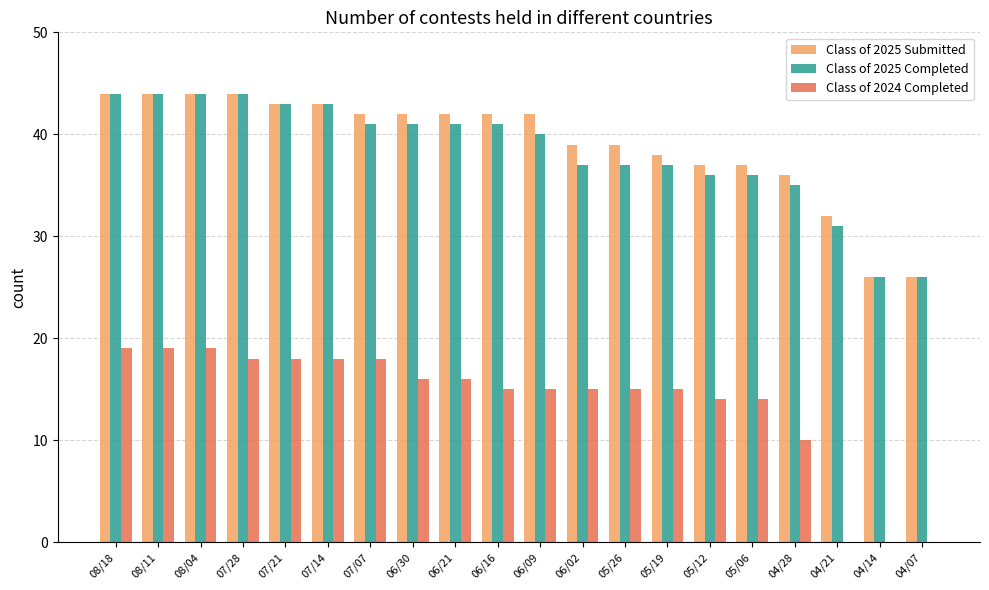

Is the value of Class of 2025 Submitted at 05/06 greater than the value of Class of 2025 Completed at 04/21?

Yes